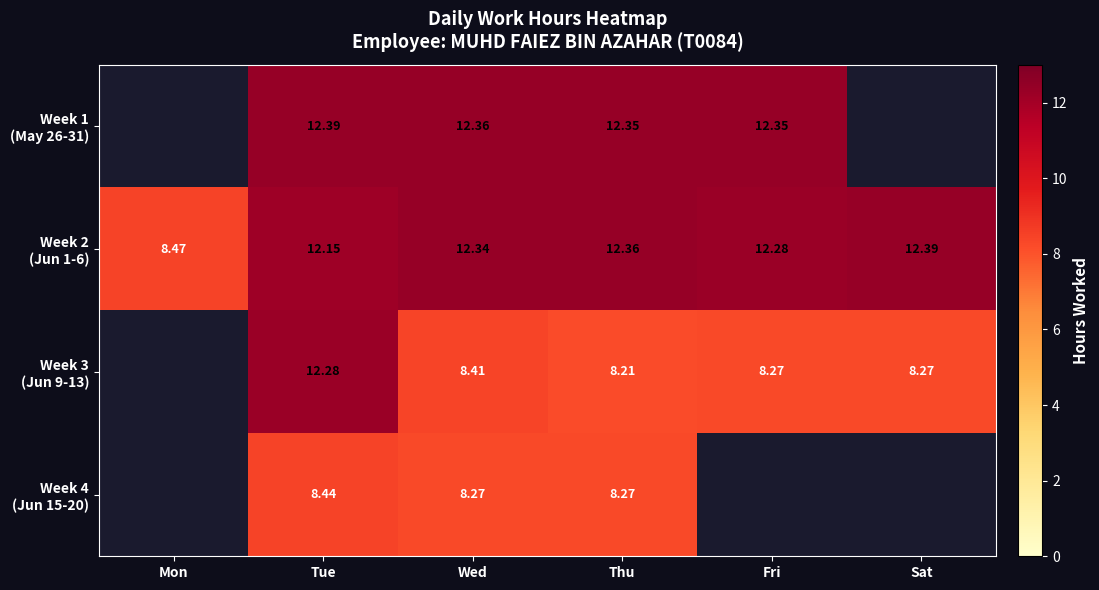

What is the approximate value of Week 4 (Jun 15-20) at Thu?

8.3